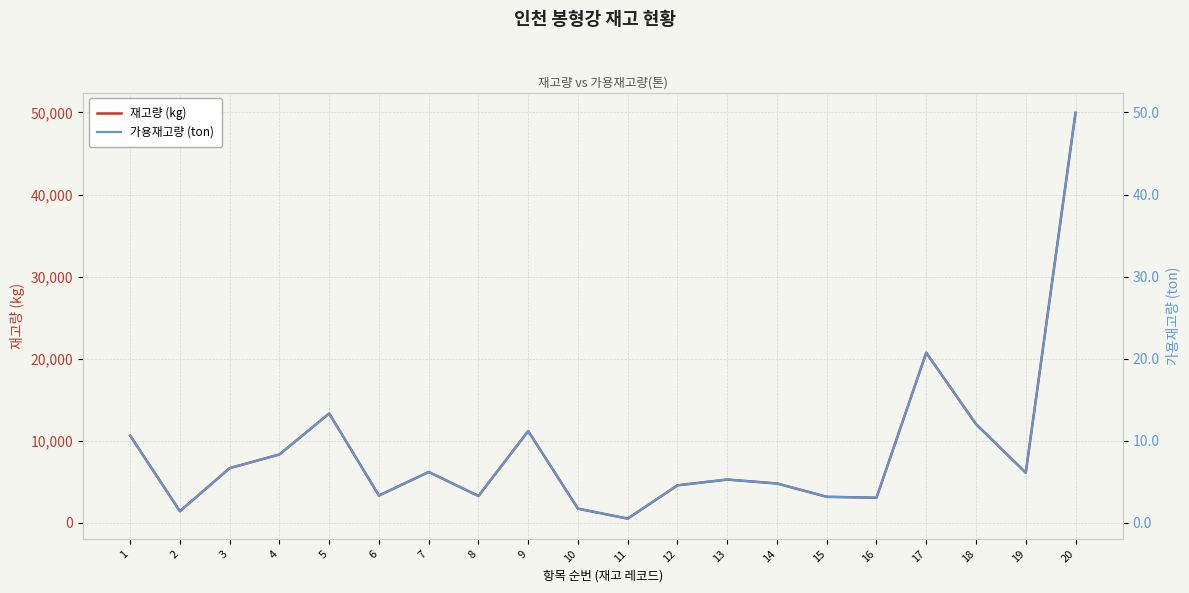

Which category has the highest value across all series?

20